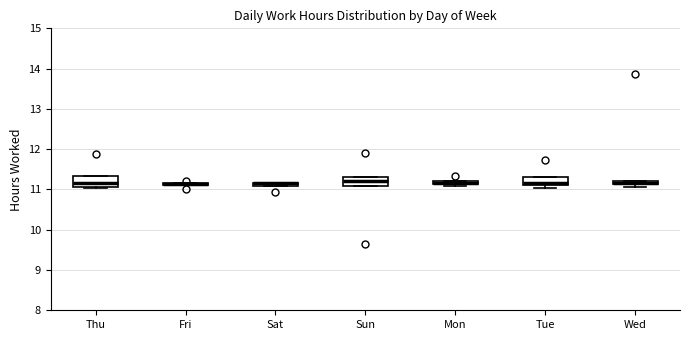

Where is the lower edge of the box for Mon on the y-axis? The values are not printed on the chart, so give them approximately, as read against the axis.

11.1